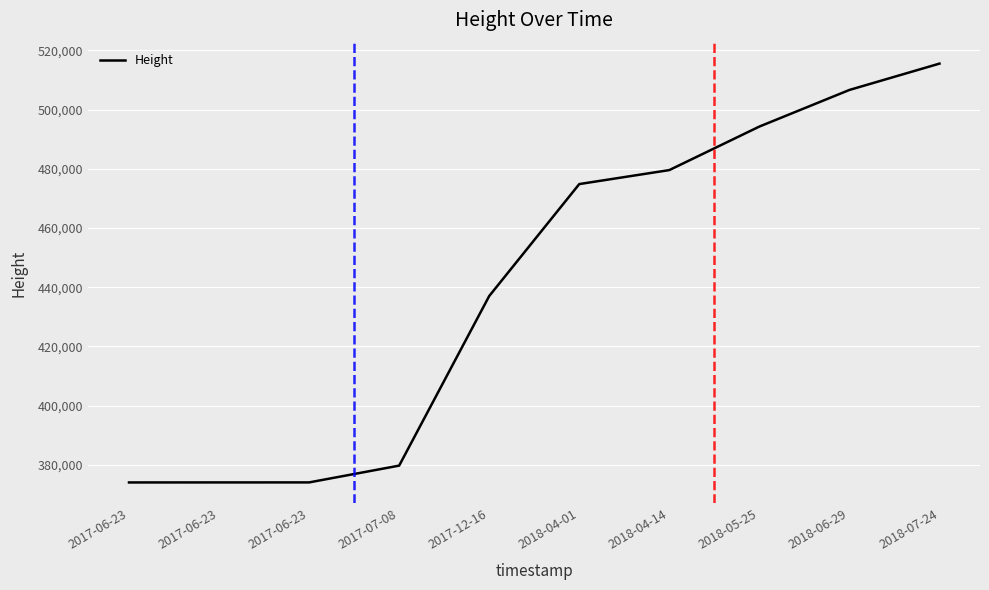

Does the chart have visible grid lines?

Yes